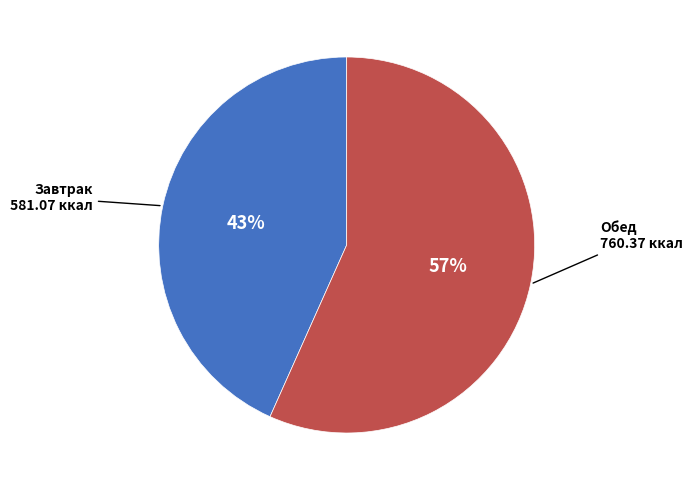

To the nearest percent, what is the average slice percentage?

50%